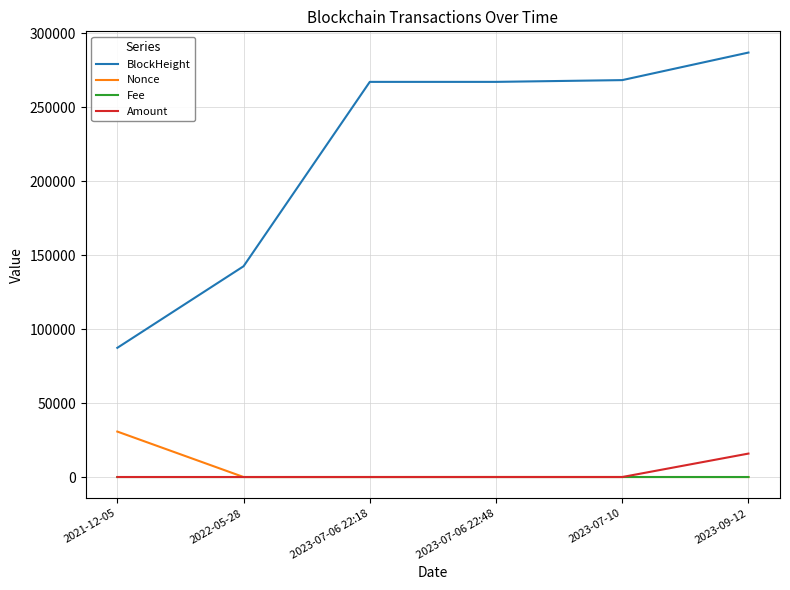

True or false: BlockHeight and Nonce intersect in this chart.

False